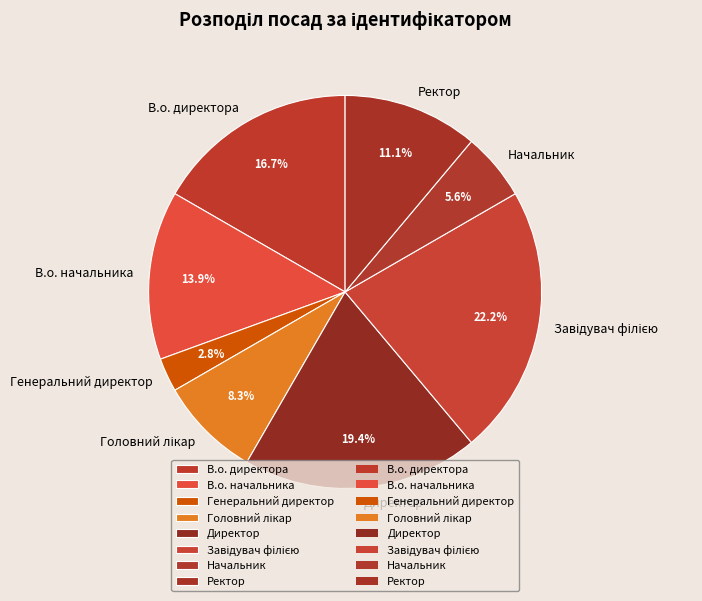

What is the total percentage of В.о. директора and Ректор?

27.8%